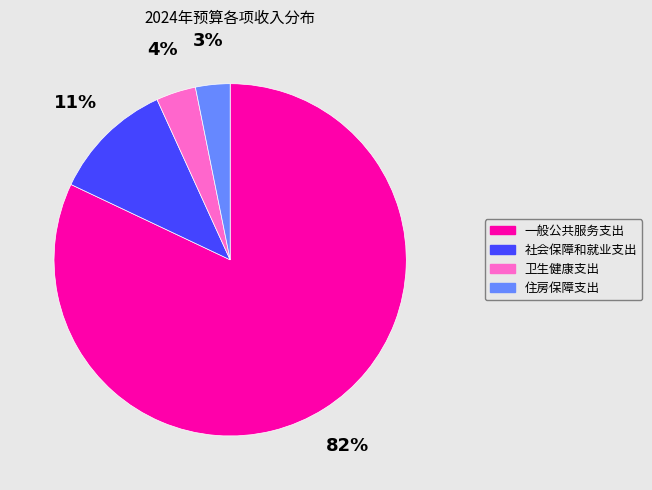

How many segments does this pie chart have?

4